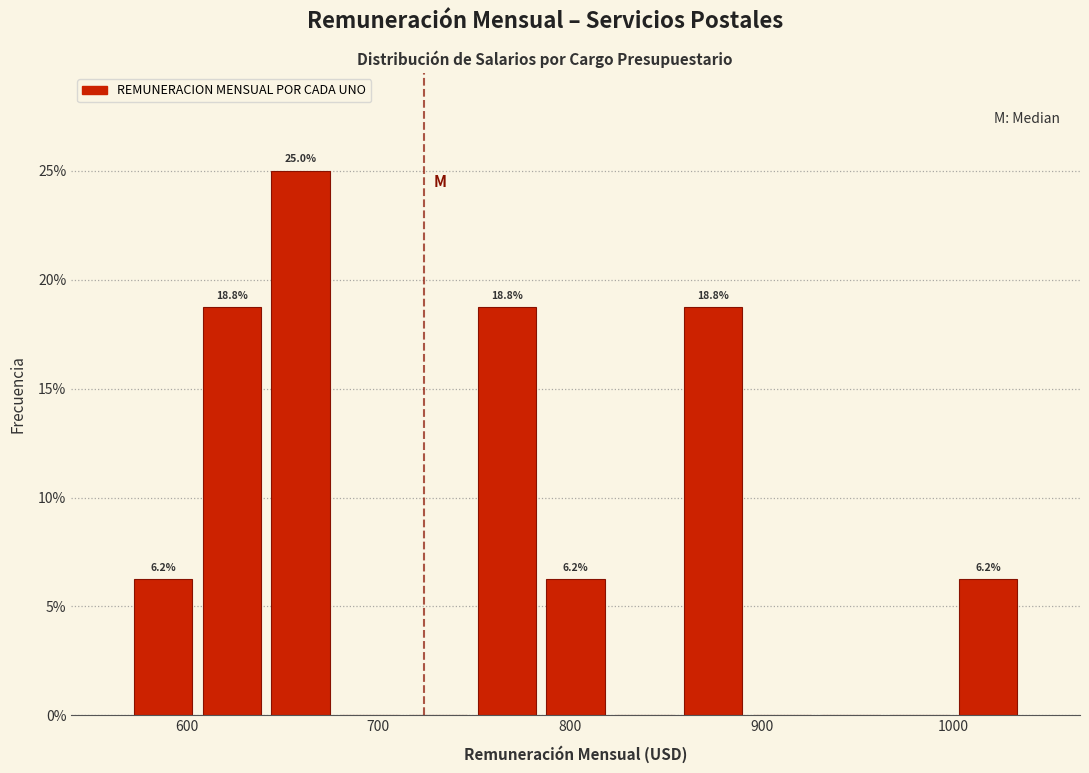

Read against the x-axis, roughly where is the centre of the tallest bar?

660